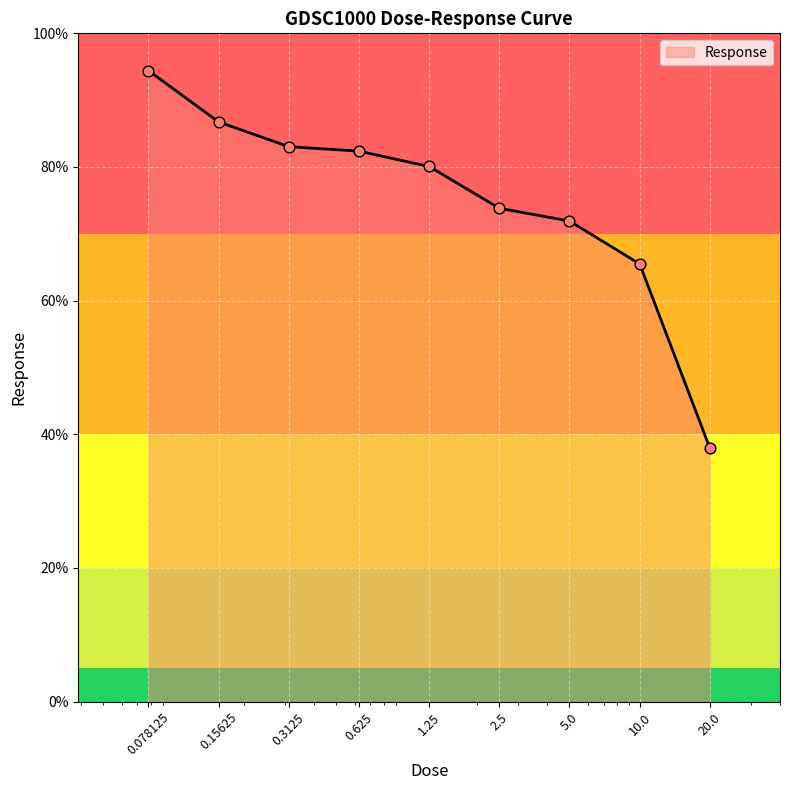

What is the minimum value shown in the chart?

37.9